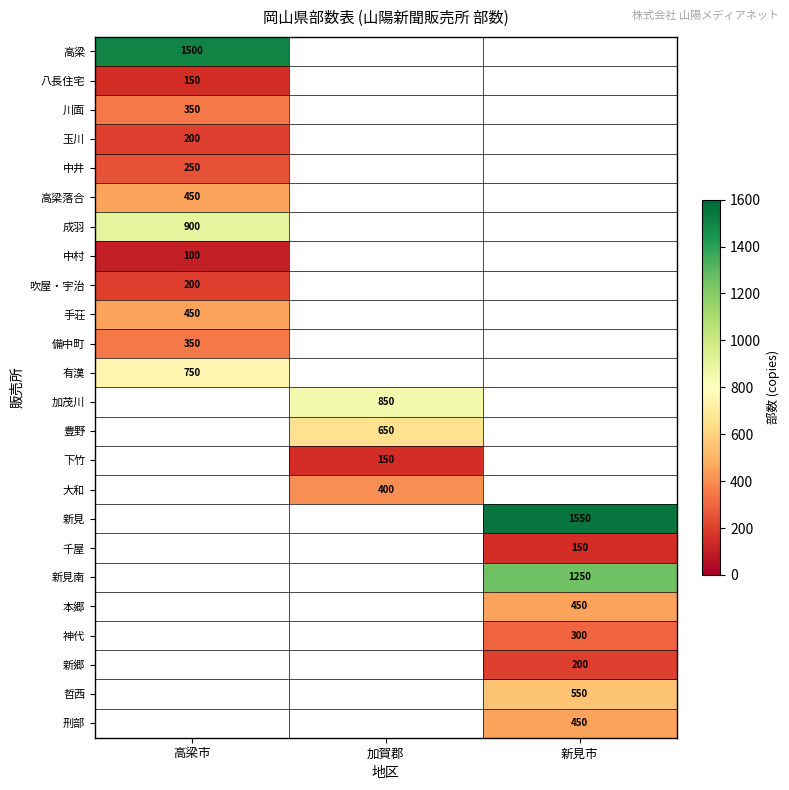

At which category does the chart reach its peak across all series?

新見市